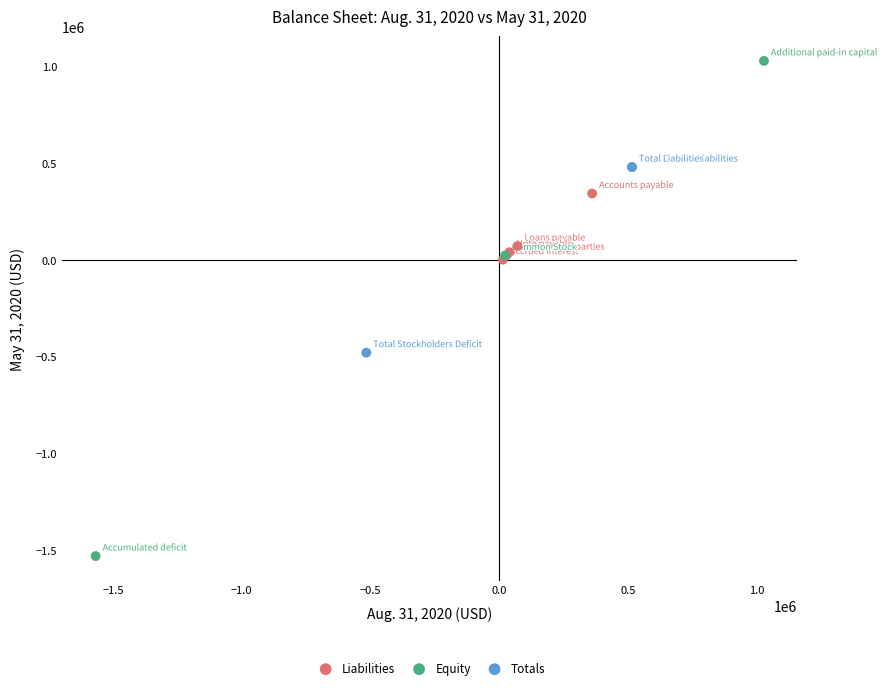

Which series reaches the minimum Y coordinate?

Equity